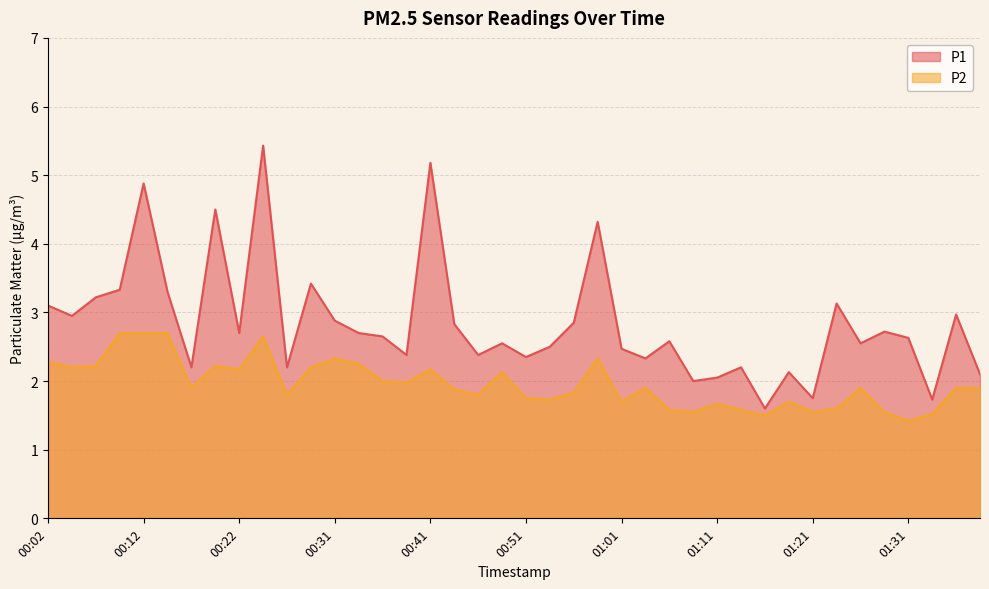

True or false: P1 has a value of 3.5 at 00:24.

False